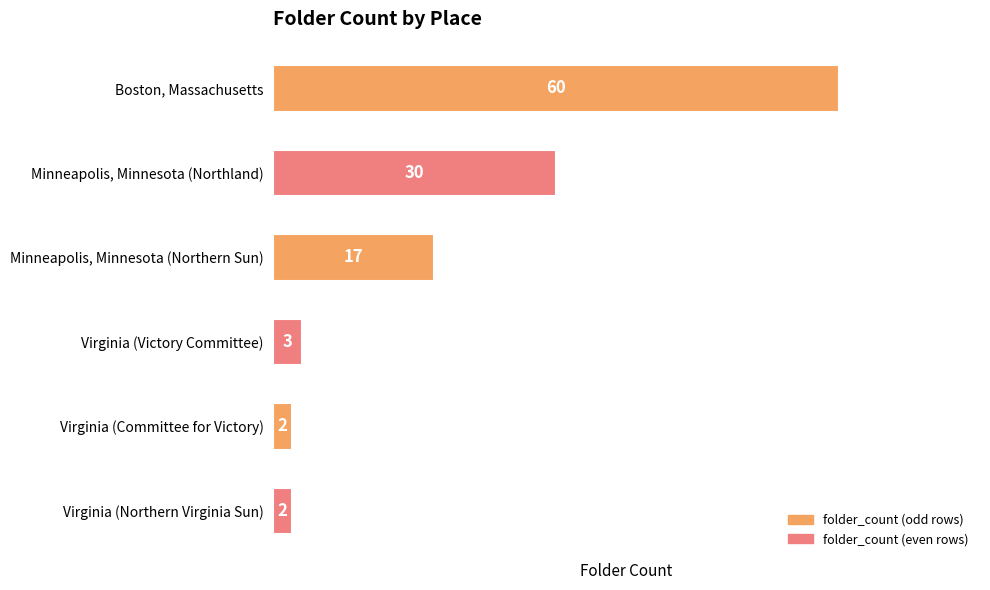

The chart shows a value of 2 at Virginia (Northern Virginia Sun). True or false?

True